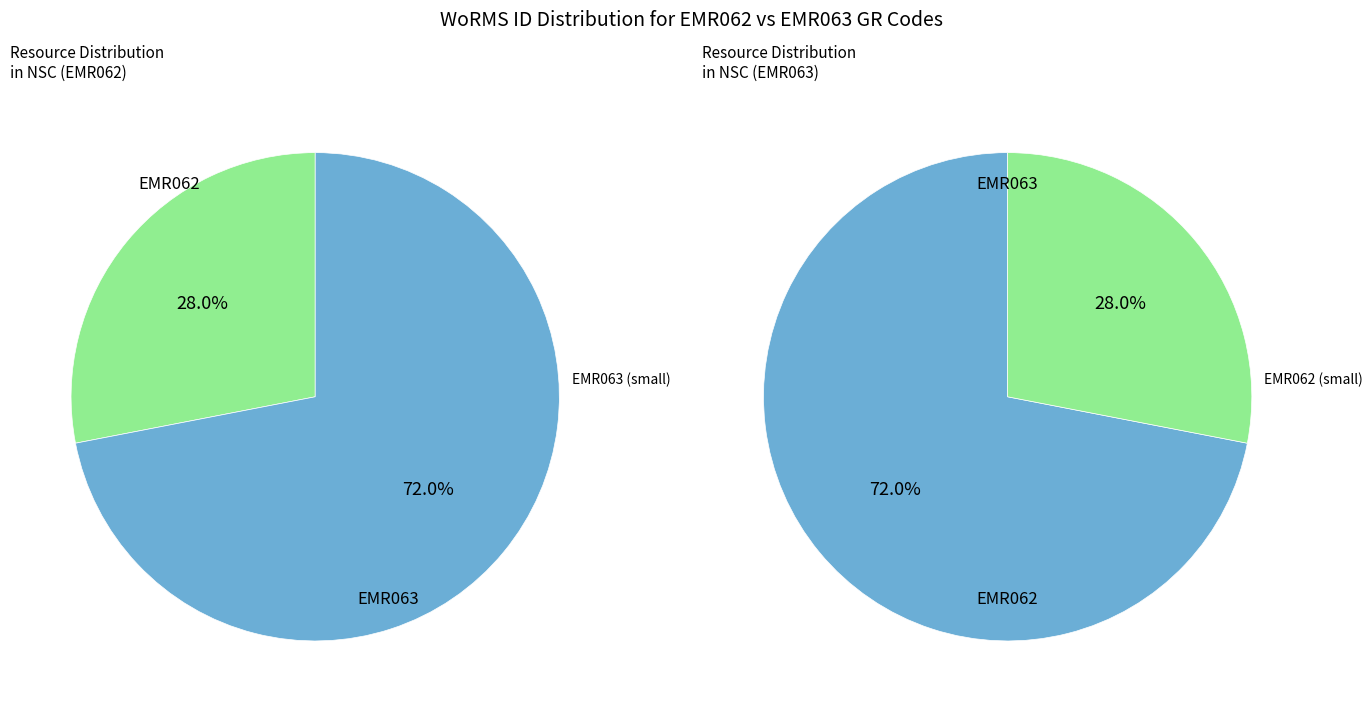

What is the majority slice?

EMR063